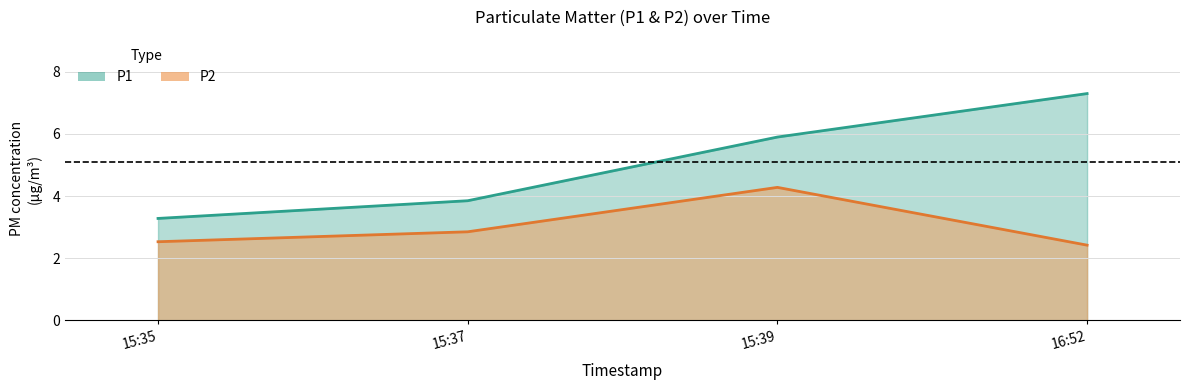

Between 15:35 and 15:37, which is larger?

15:37